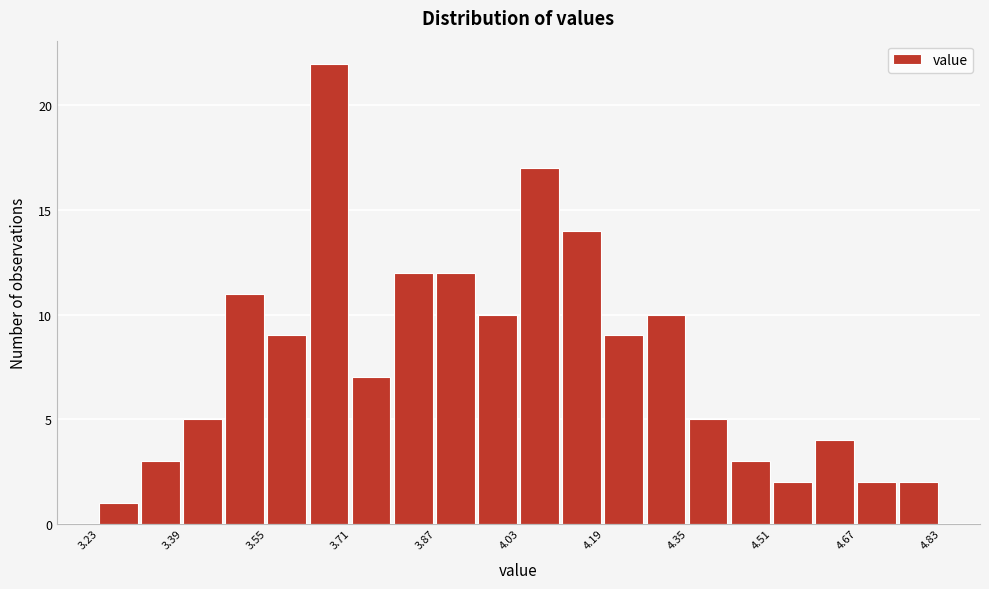

Reading left to right, transcribe this chart: for each bar, give the range it covers on the x-axis and its height. Neither the bar edges nor the heights are printed on the chart, so give them approximately, as read against the axes.

3.23 to 3.31: 1
3.31 to 3.39: 3
3.39 to 3.47: 5
3.47 to 3.55: 11
3.55 to 3.63: 9
3.63 to 3.71: 22
3.71 to 3.79: 7
3.79 to 3.87: 12
3.87 to 3.95: 12
3.95 to 4.03: 10
4.03 to 4.11: 17
4.11 to 4.19: 14
4.19 to 4.27: 9
4.27 to 4.35: 10
4.35 to 4.43: 5
4.43 to 4.51: 3
4.51 to 4.59: 2
4.59 to 4.67: 4
4.67 to 4.75: 2
4.75 to 4.83: 2